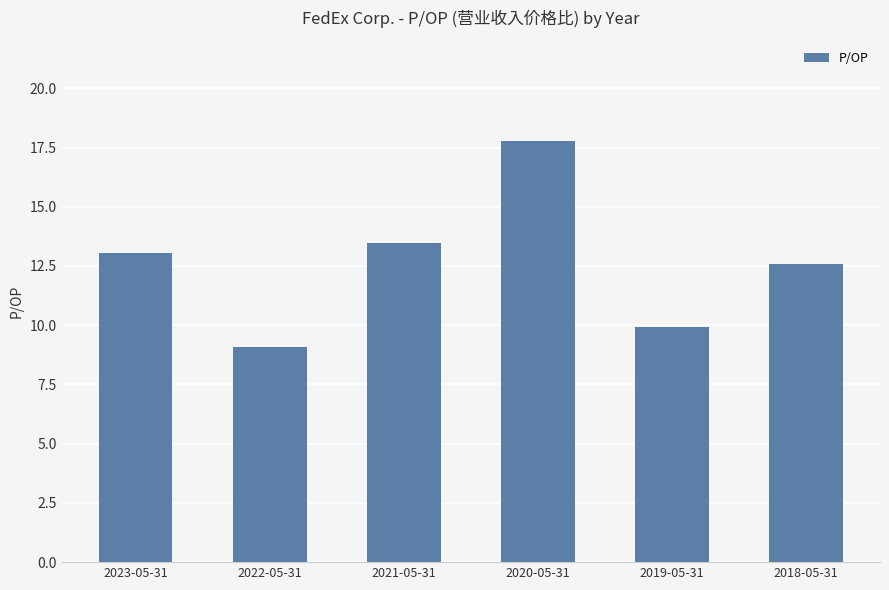

What is the maximum value shown in the chart?

17.8